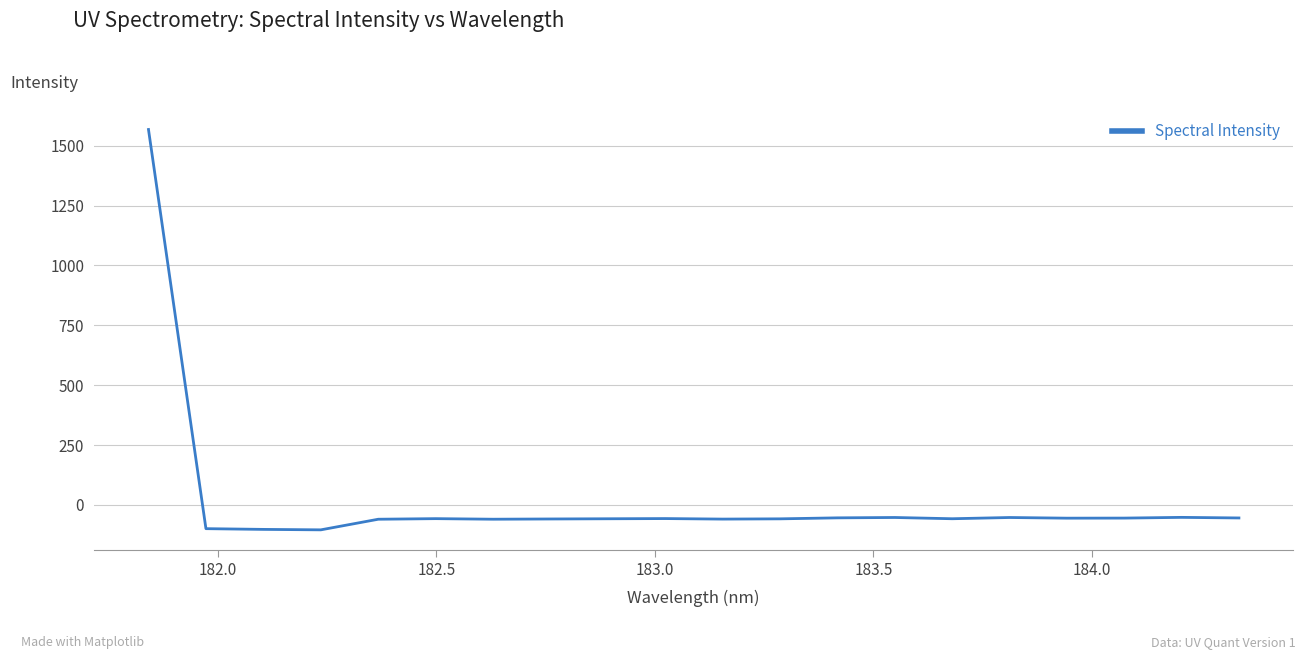

What is the difference between the maximum and minimum values?

1671.5